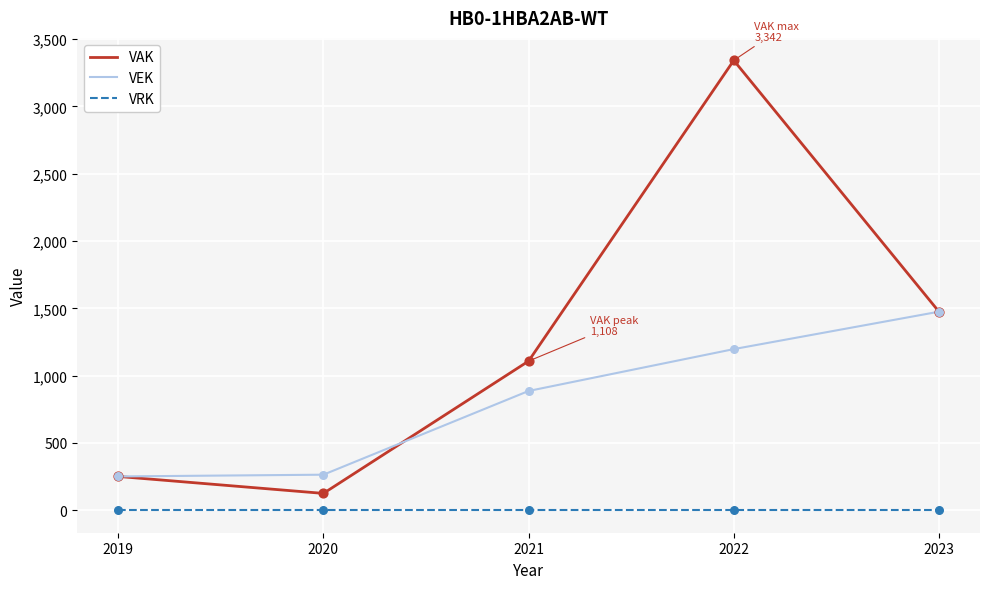

Which series has the widest spread of values?

VAK